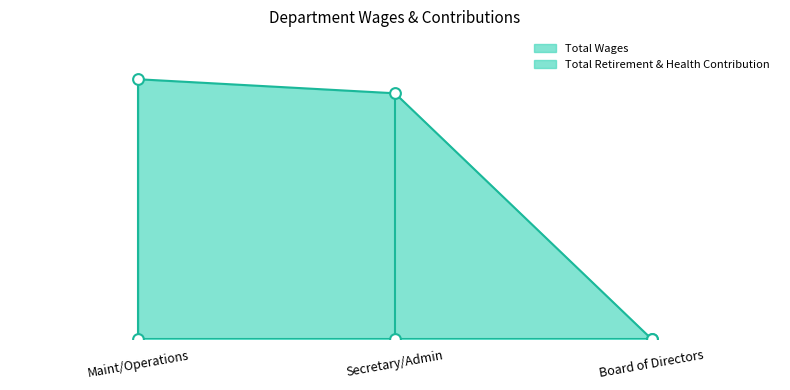

Between Secretary/Admin and Maint/Operations, which is larger?

Maint/Operations